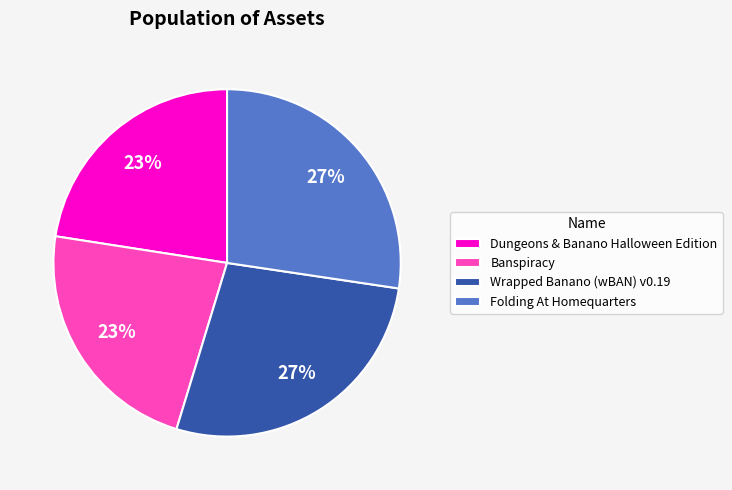

Which has a higher value, Folding At Homequarters or Dungeons & Banano Halloween Edition?

Folding At Homequarters